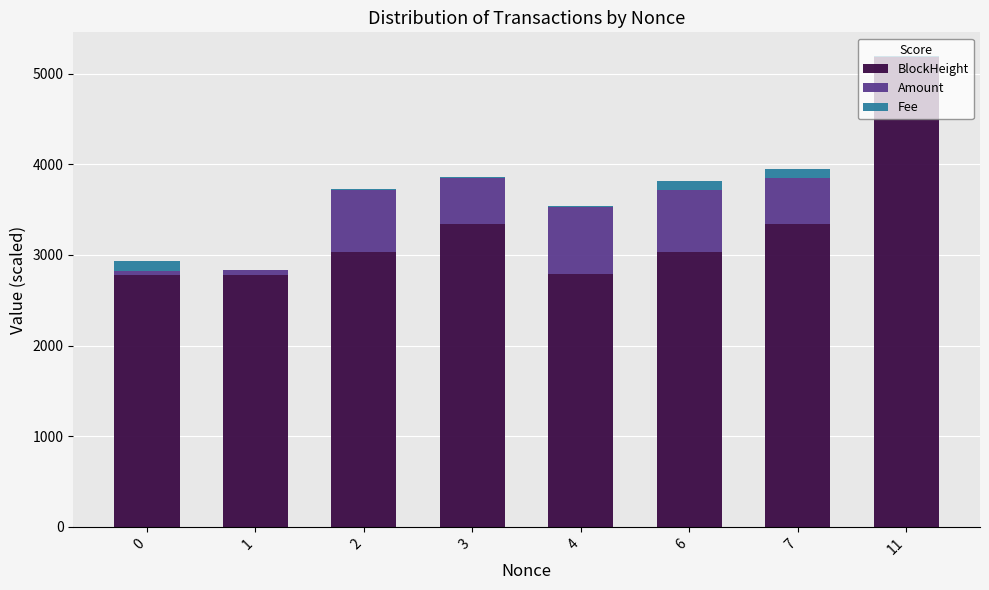

Are the bars grouped side by side (vs. stacked)?

No